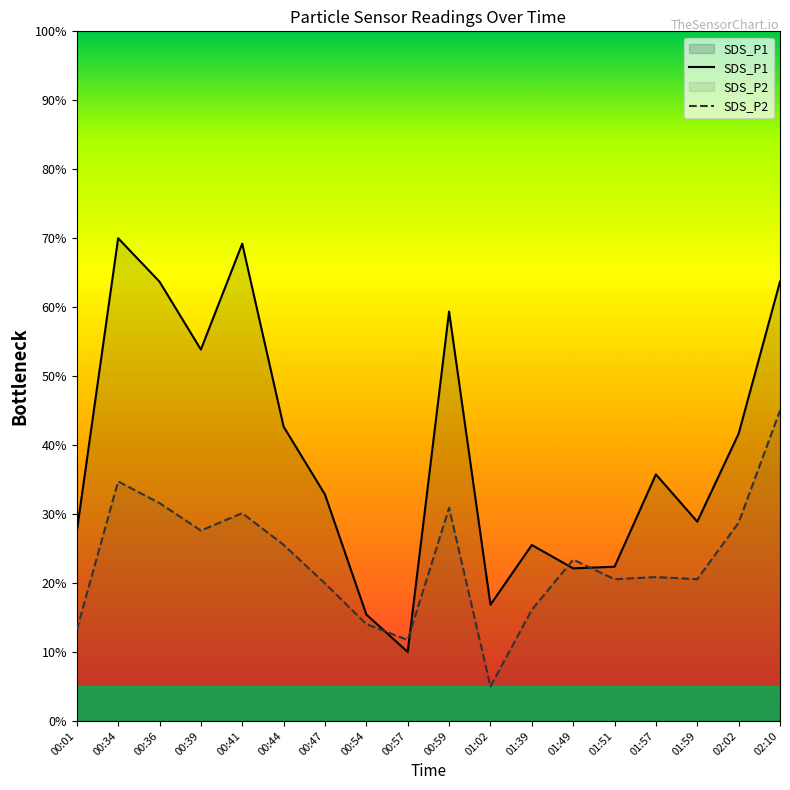

How many lines are shown in the chart?

2